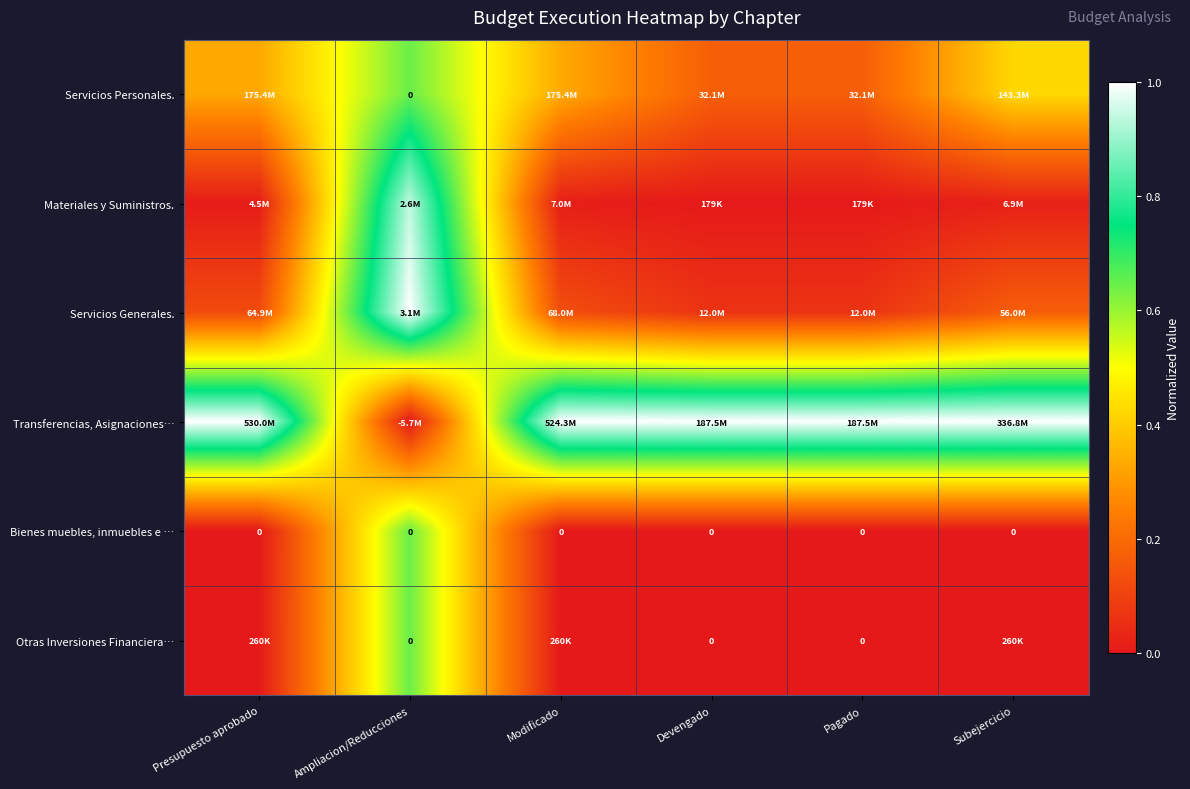

Which series has the largest range (max minus min)?

Transferencias, Asignaciones…